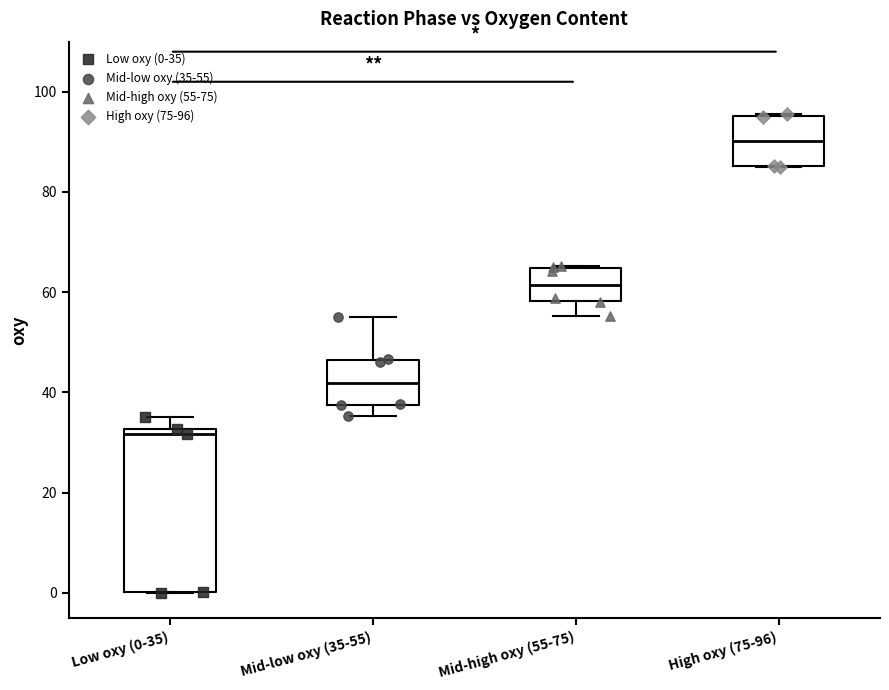

Where is the upper edge of the box for Low oxy (0-35) on the y-axis? The values are not printed on the chart, so give them approximately, as read against the axis.

32